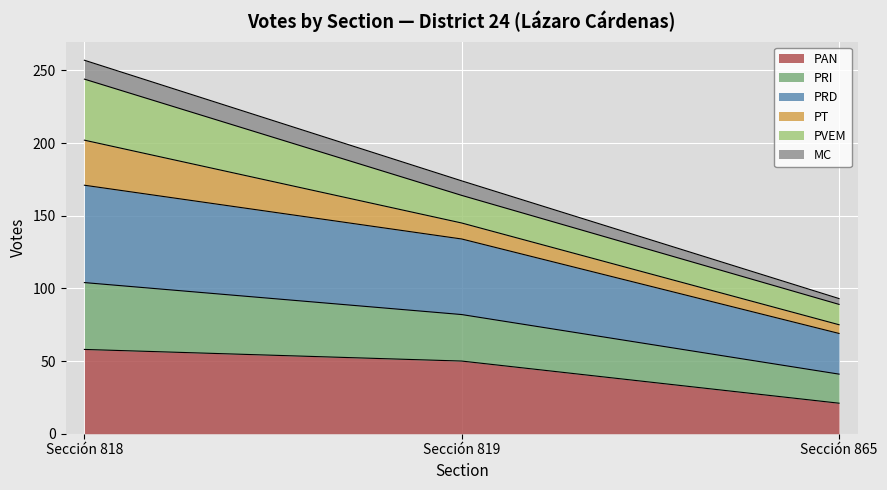

Which category has the highest value in the PAN series?

Sección 818